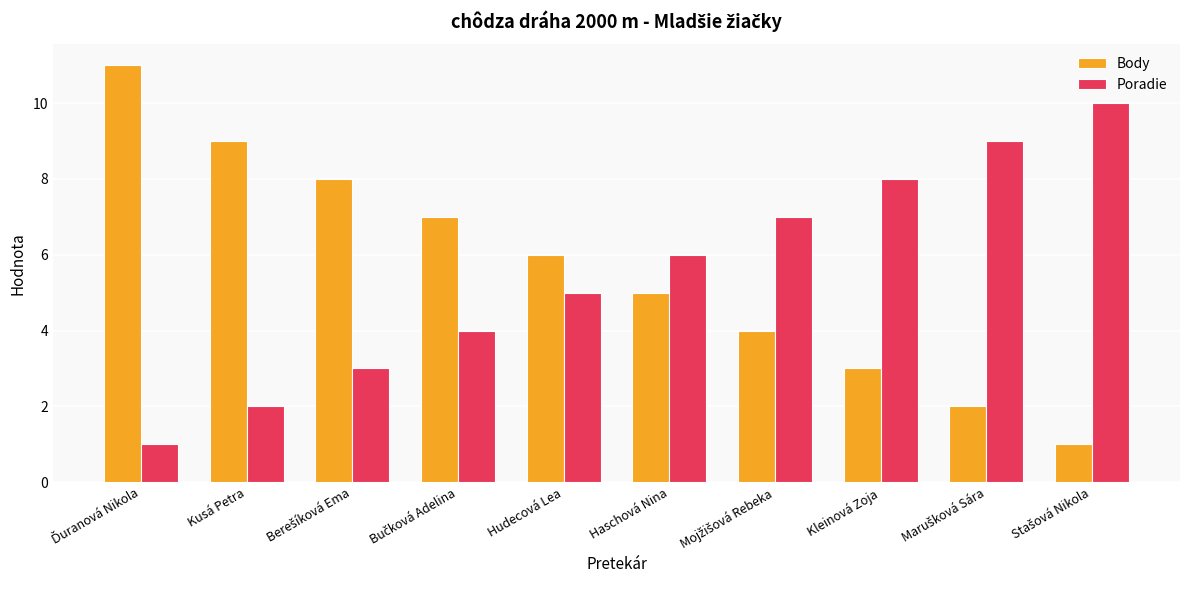

What is the difference between the Poradie values at Hudecová Lea and Kleinová Zoja?

3